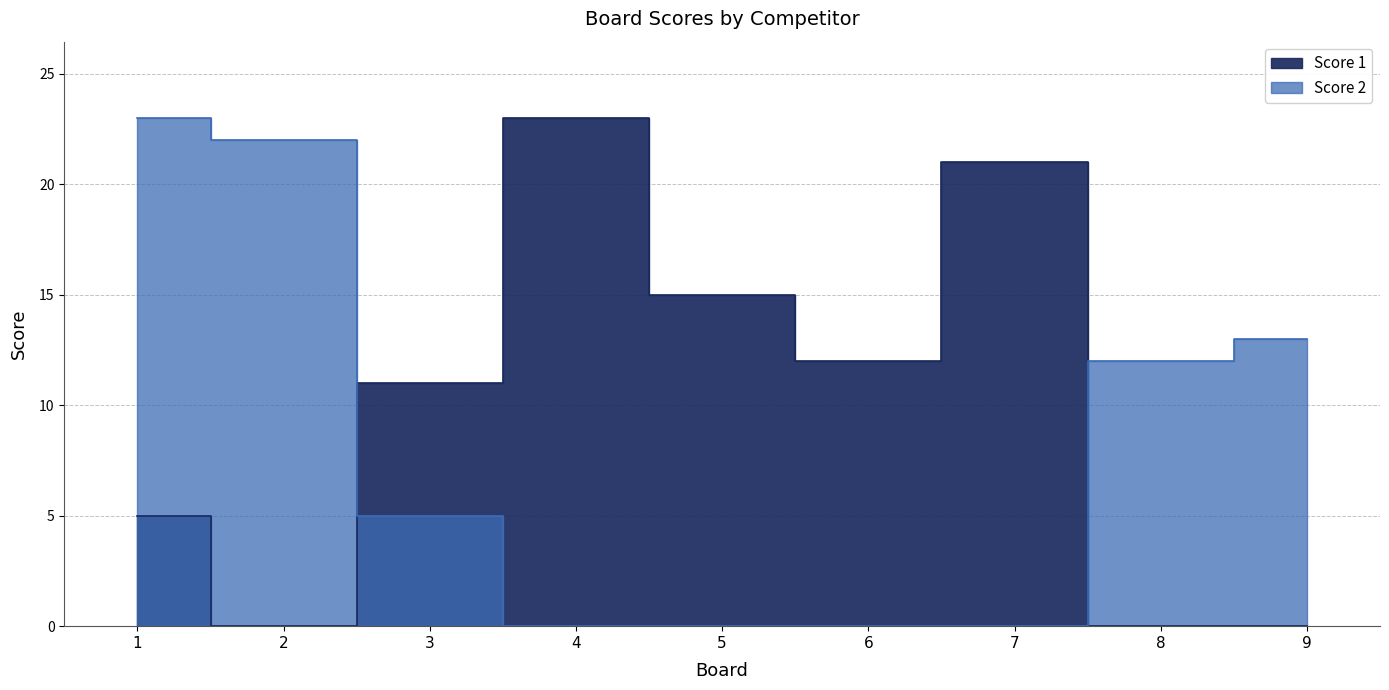

At which category is the sum across all series the highest?

1